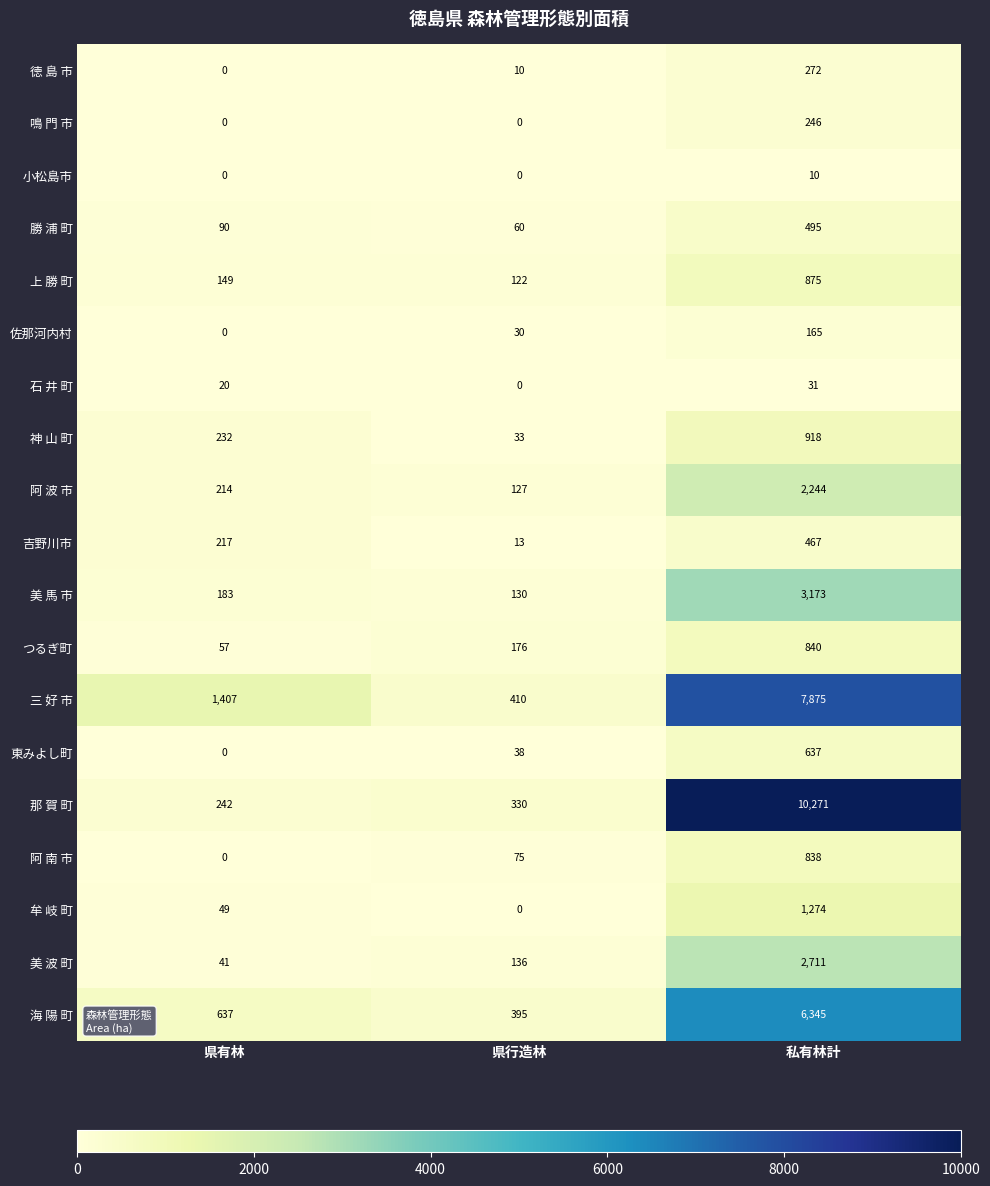

How many distinct data groups are displayed?

19